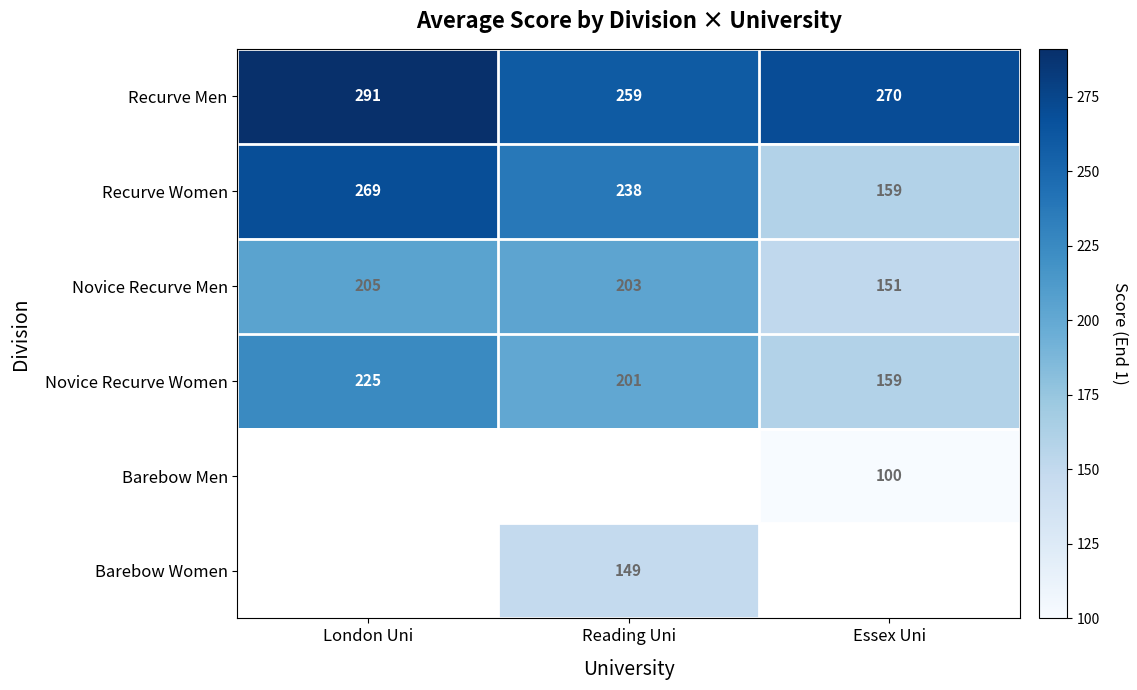

What is the spread (max minus min) of values at Reading Uni?

110.0